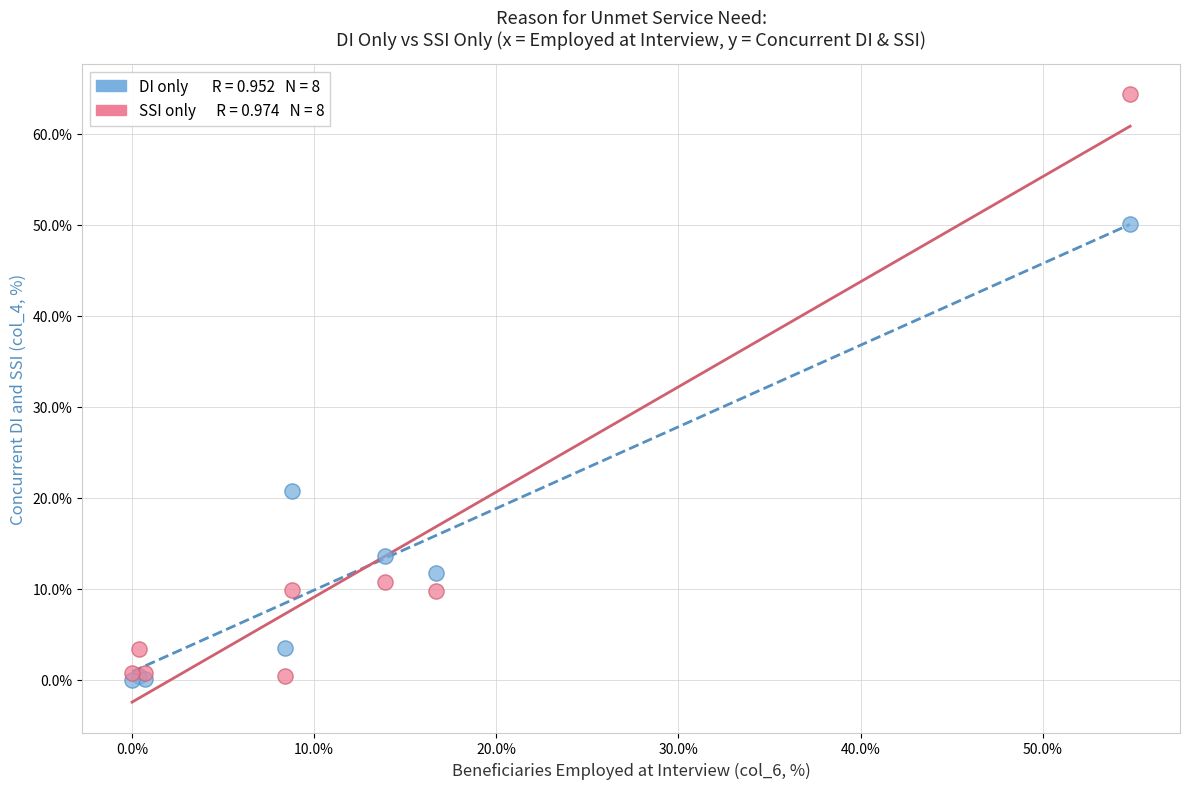

Across all series, what Y value is closest to 32?

20.8